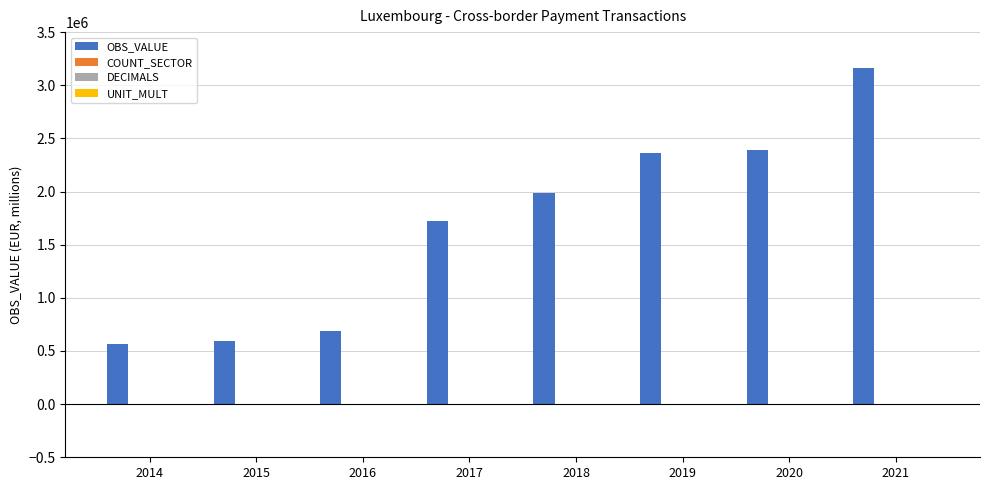

The value of OBS_VALUE at 2016 is 688028.0. True or false?

True